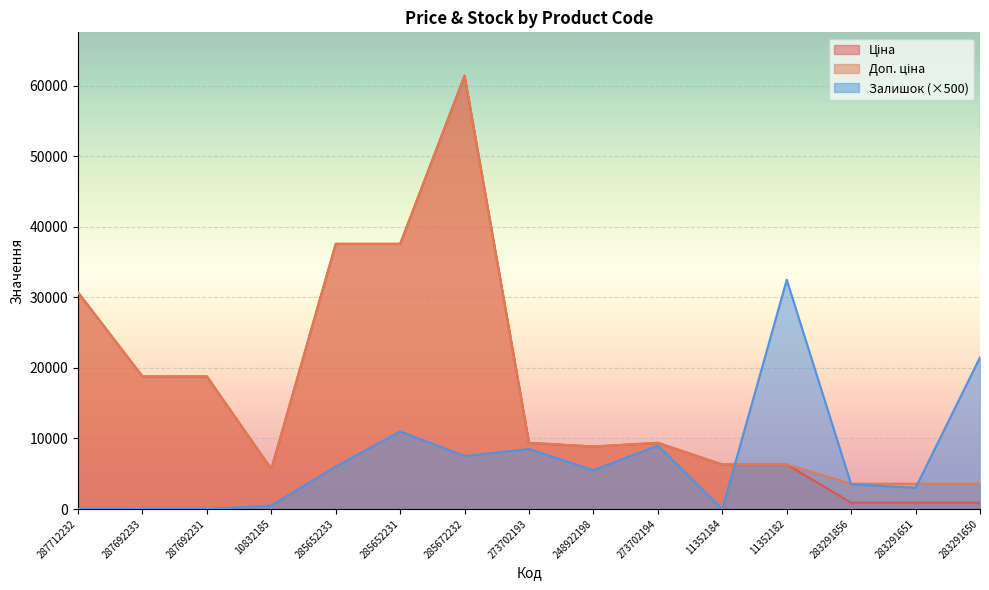

Is it true that Доп. ціна equals 22945.9 at 285652231?

False